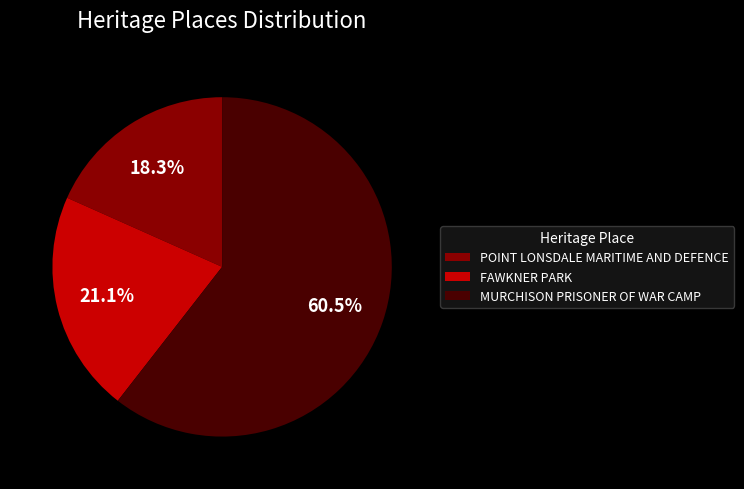

Approximately how many times larger is the value at MURCHISON PRISONER OF WAR CAMP compared to FAWKNER PARK?

2.9